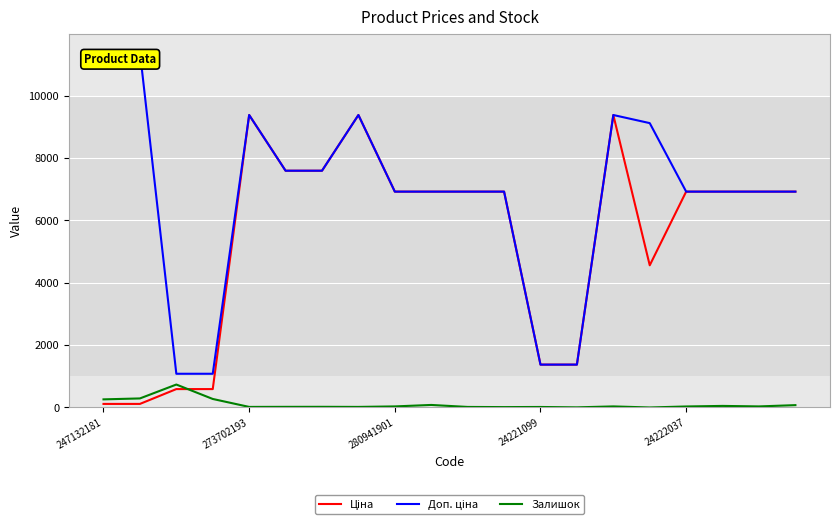

What is the greatest value displayed?

11410.0